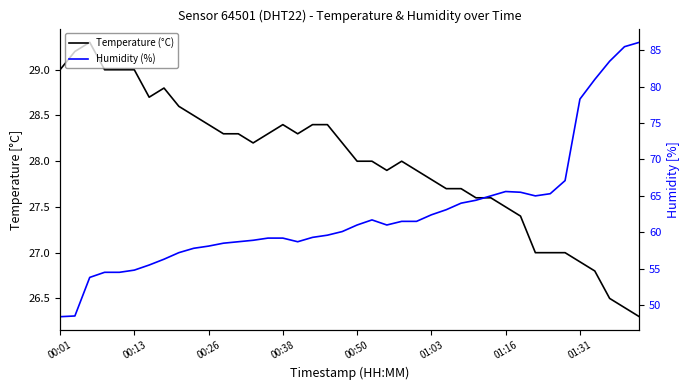

Which series has the largest total across all categories?

Humidity (%)